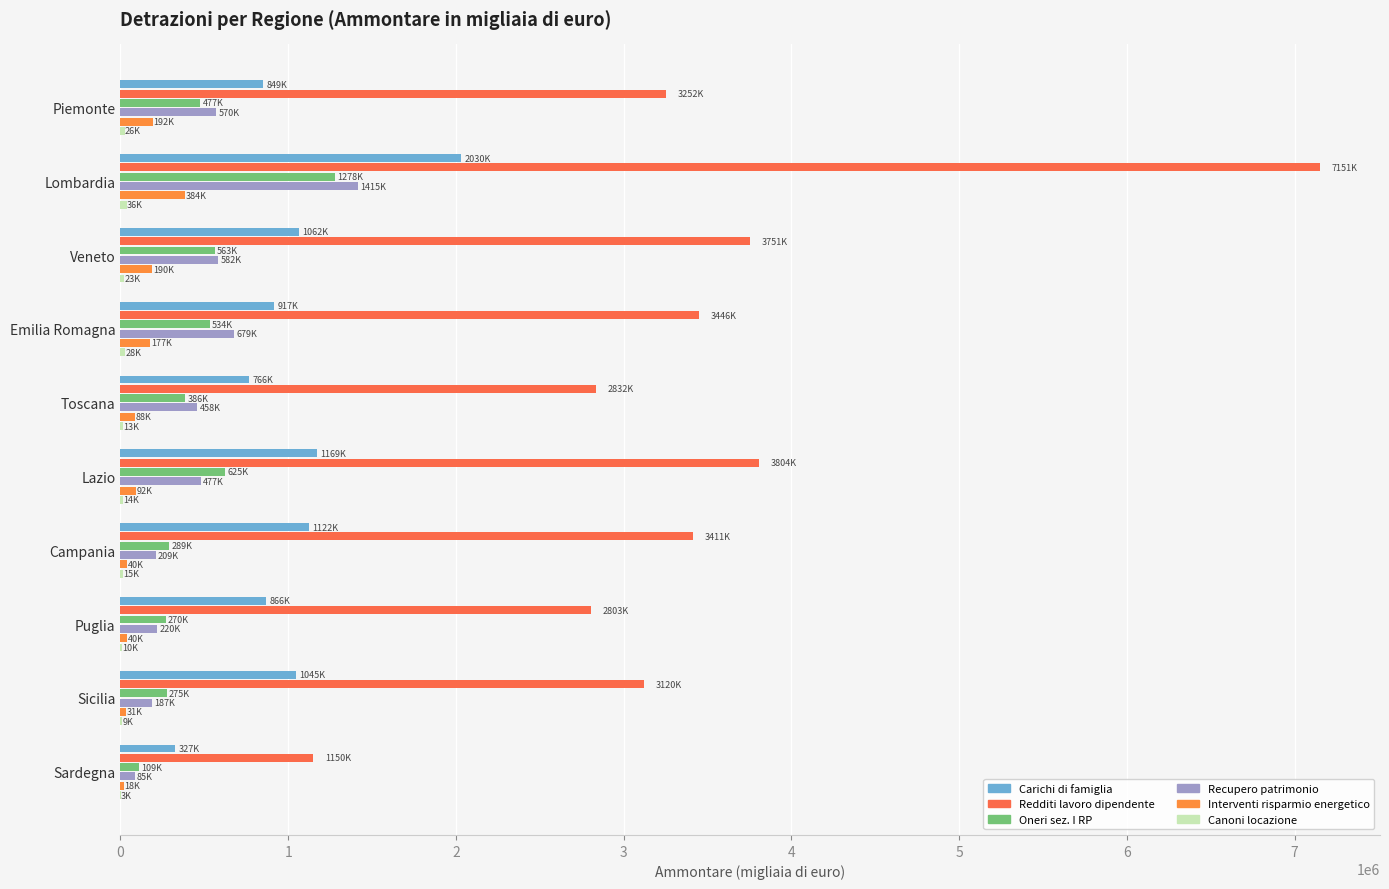

Which series has the largest total across all categories?

Redditi lavoro dipendente